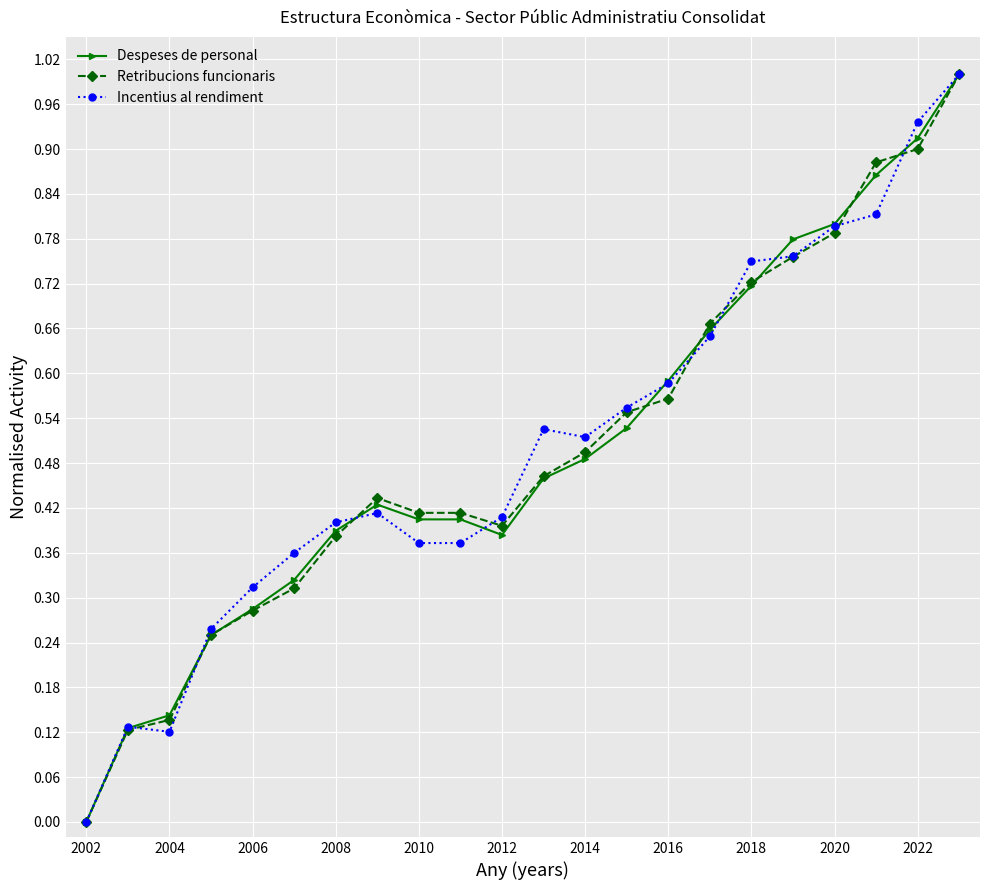

Which category has the lowest value across all series?

2002